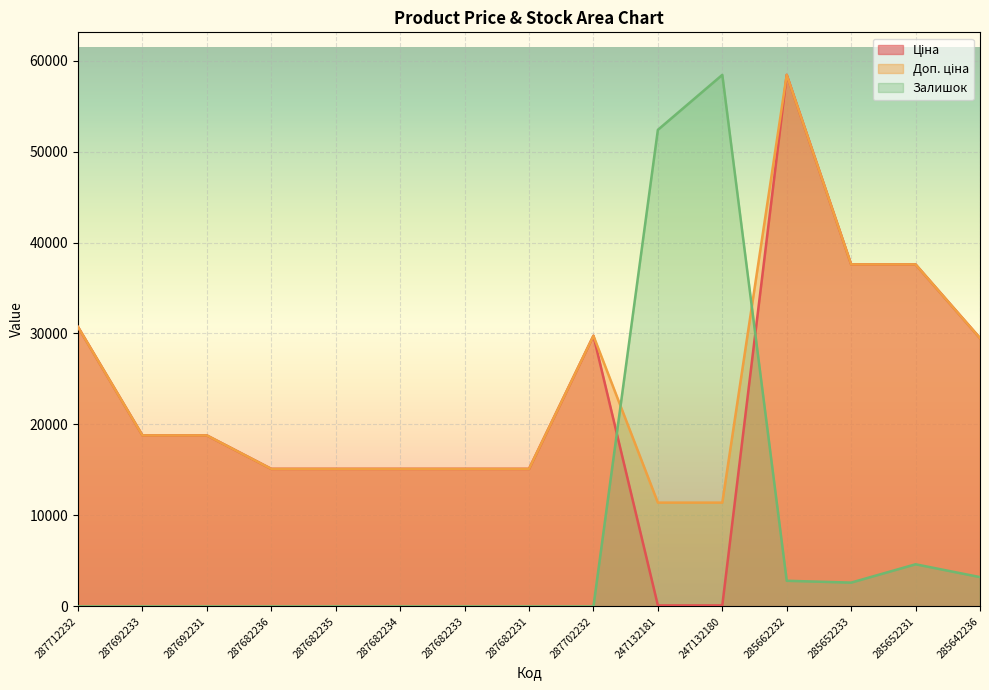

How many lines are shown in the chart?

3